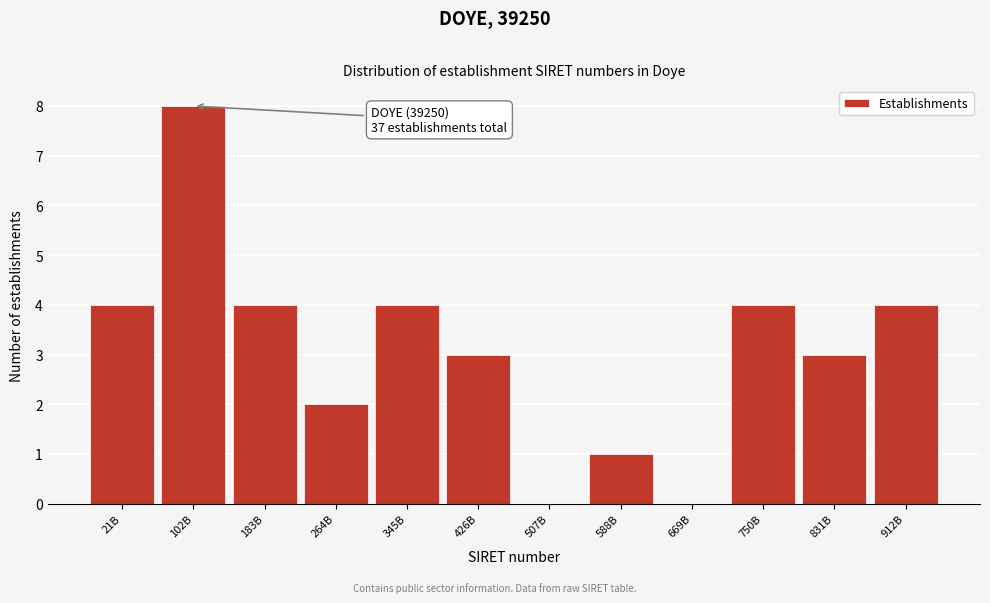

Reading left to right, transcribe all the data shown in this chart.

21B=4	102B=8	183B=4	264B=2	345B=4	426B=3	507B=0	588B=1	669B=0	750B=4	831B=3	912B=4